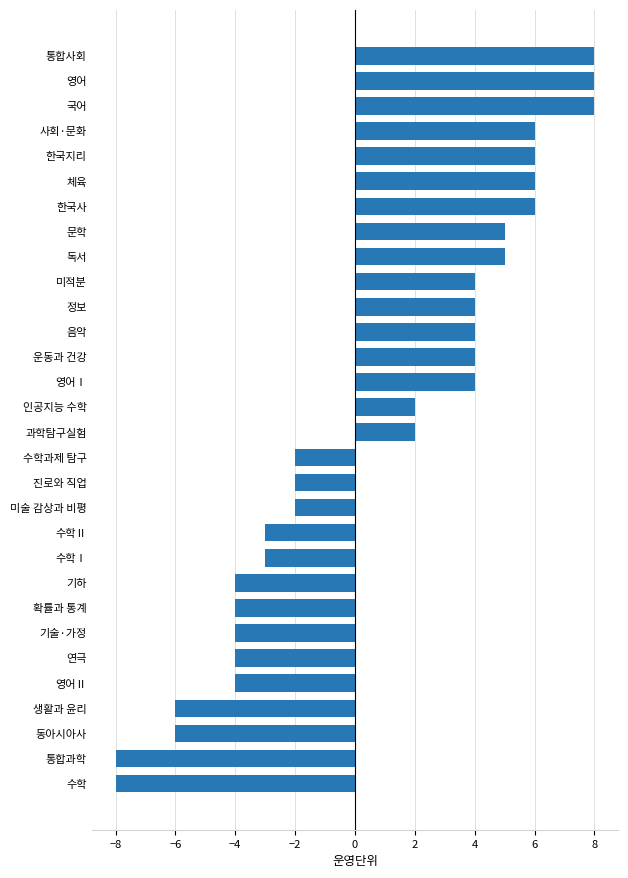

What is the smallest value displayed?

-8